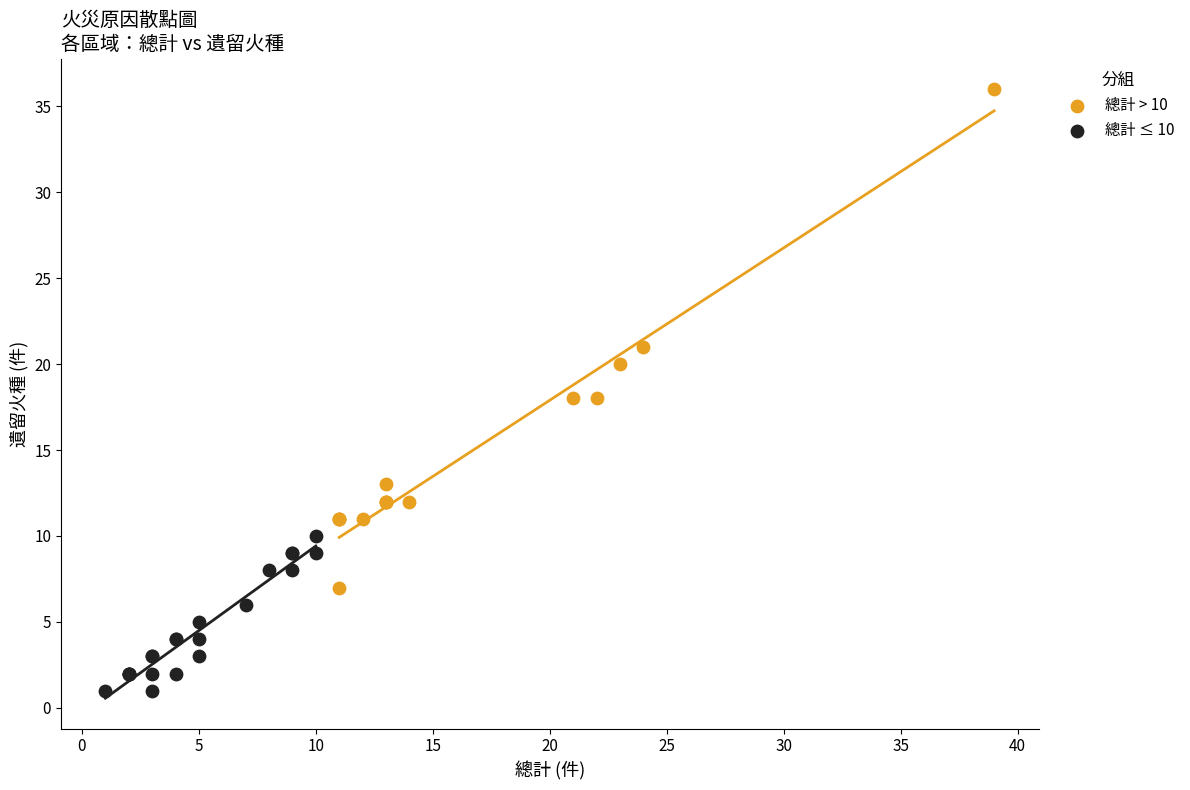

Which series reaches the maximum Y coordinate?

總計 > 10